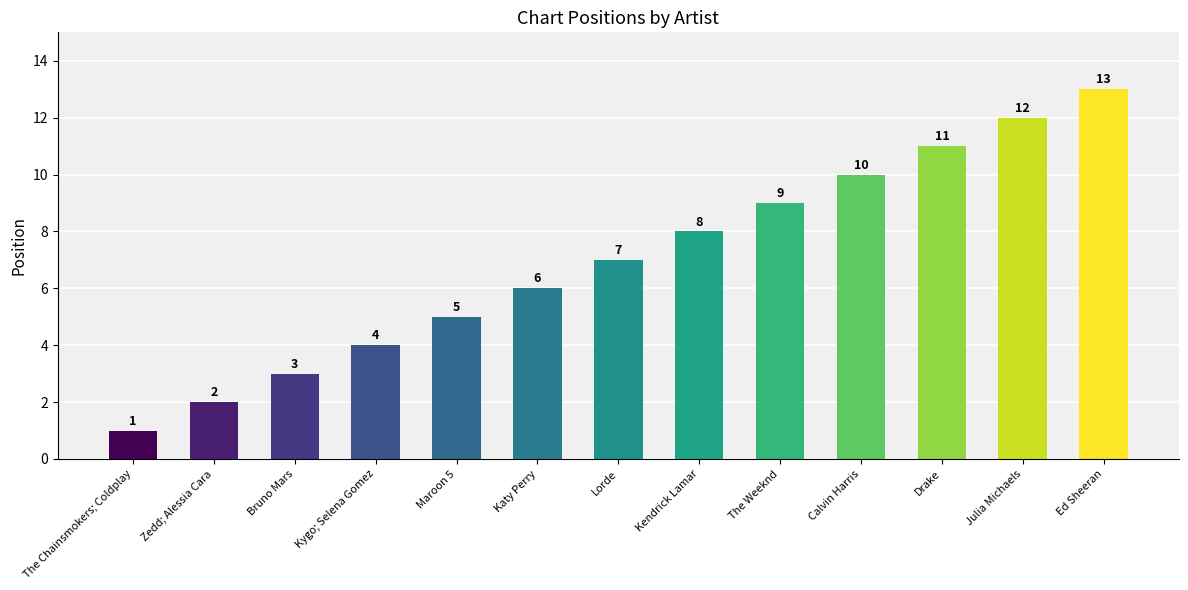

Where is the data nearest to the value 7?

Lorde